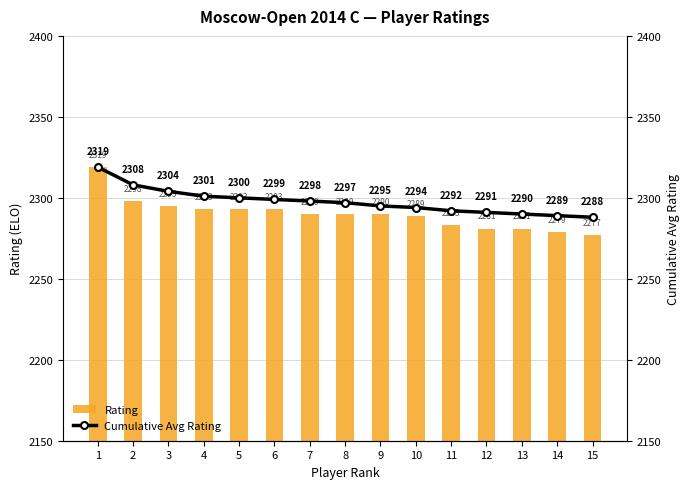

What are all the series names shown in the legend?

Rating, Cumulative Avg Rating